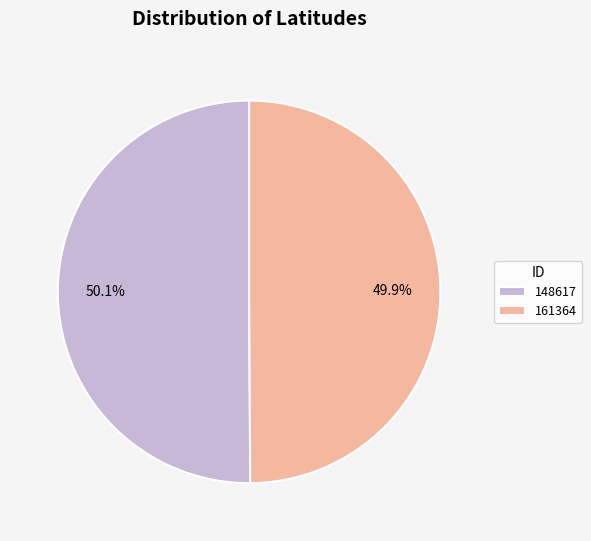

To the nearest percent, what is the combined percentage of 161364 and 148617?

100%